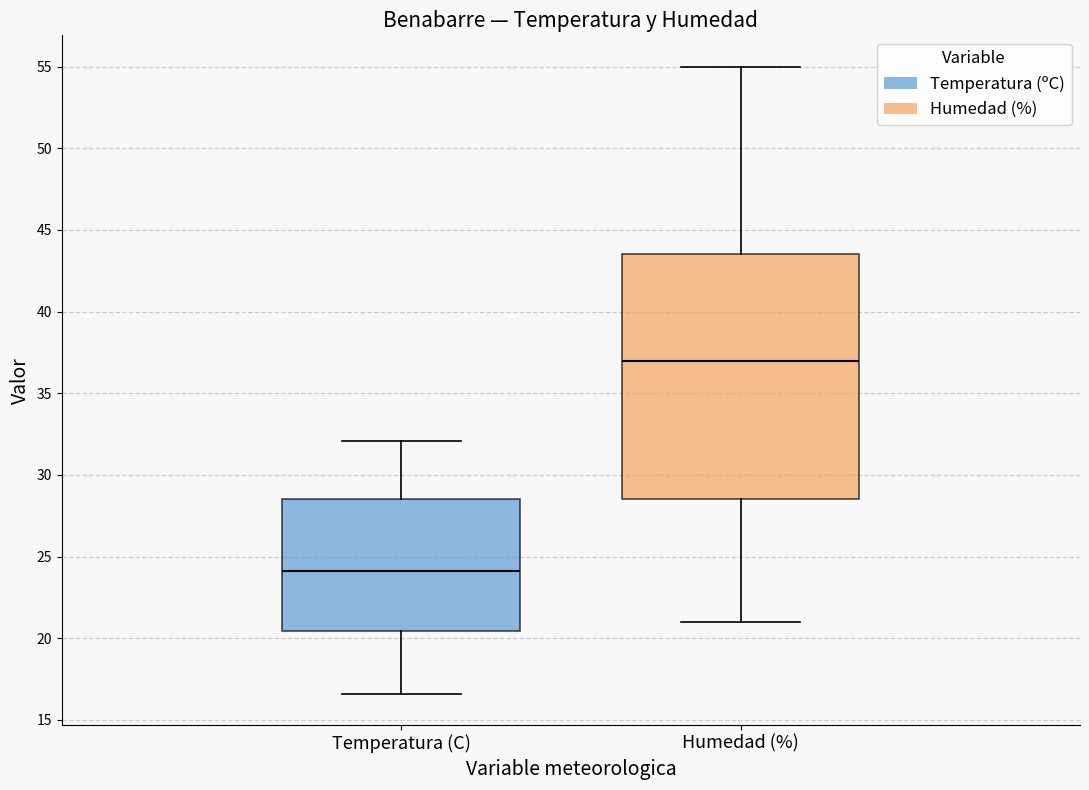

Which box has the highest median line?

Humedad (%)